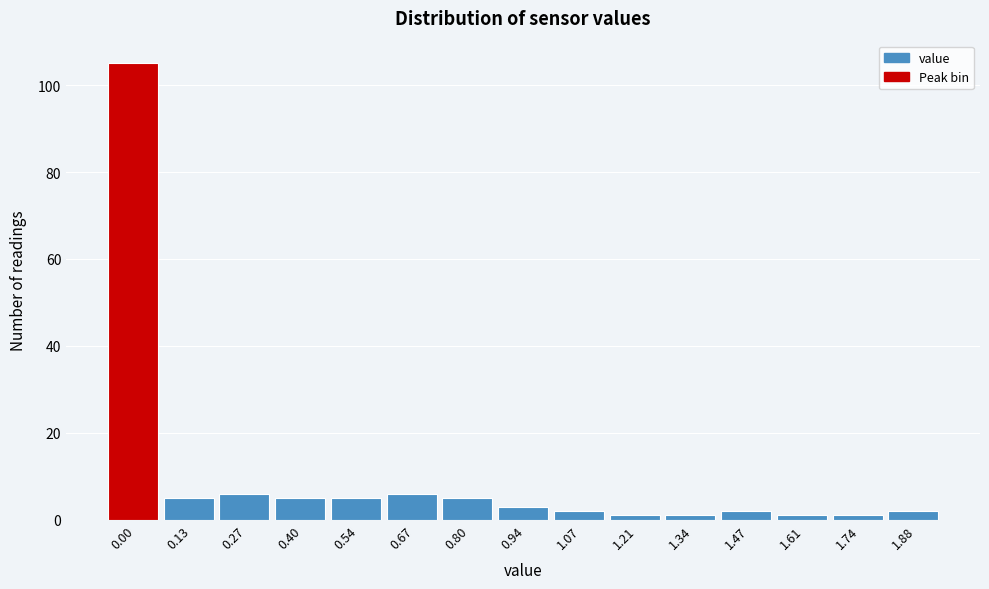

Reading left to right, what are all the values shown in this chart?

105	5	6	5	5	6	5	3	2	1	1	2	1	1	2